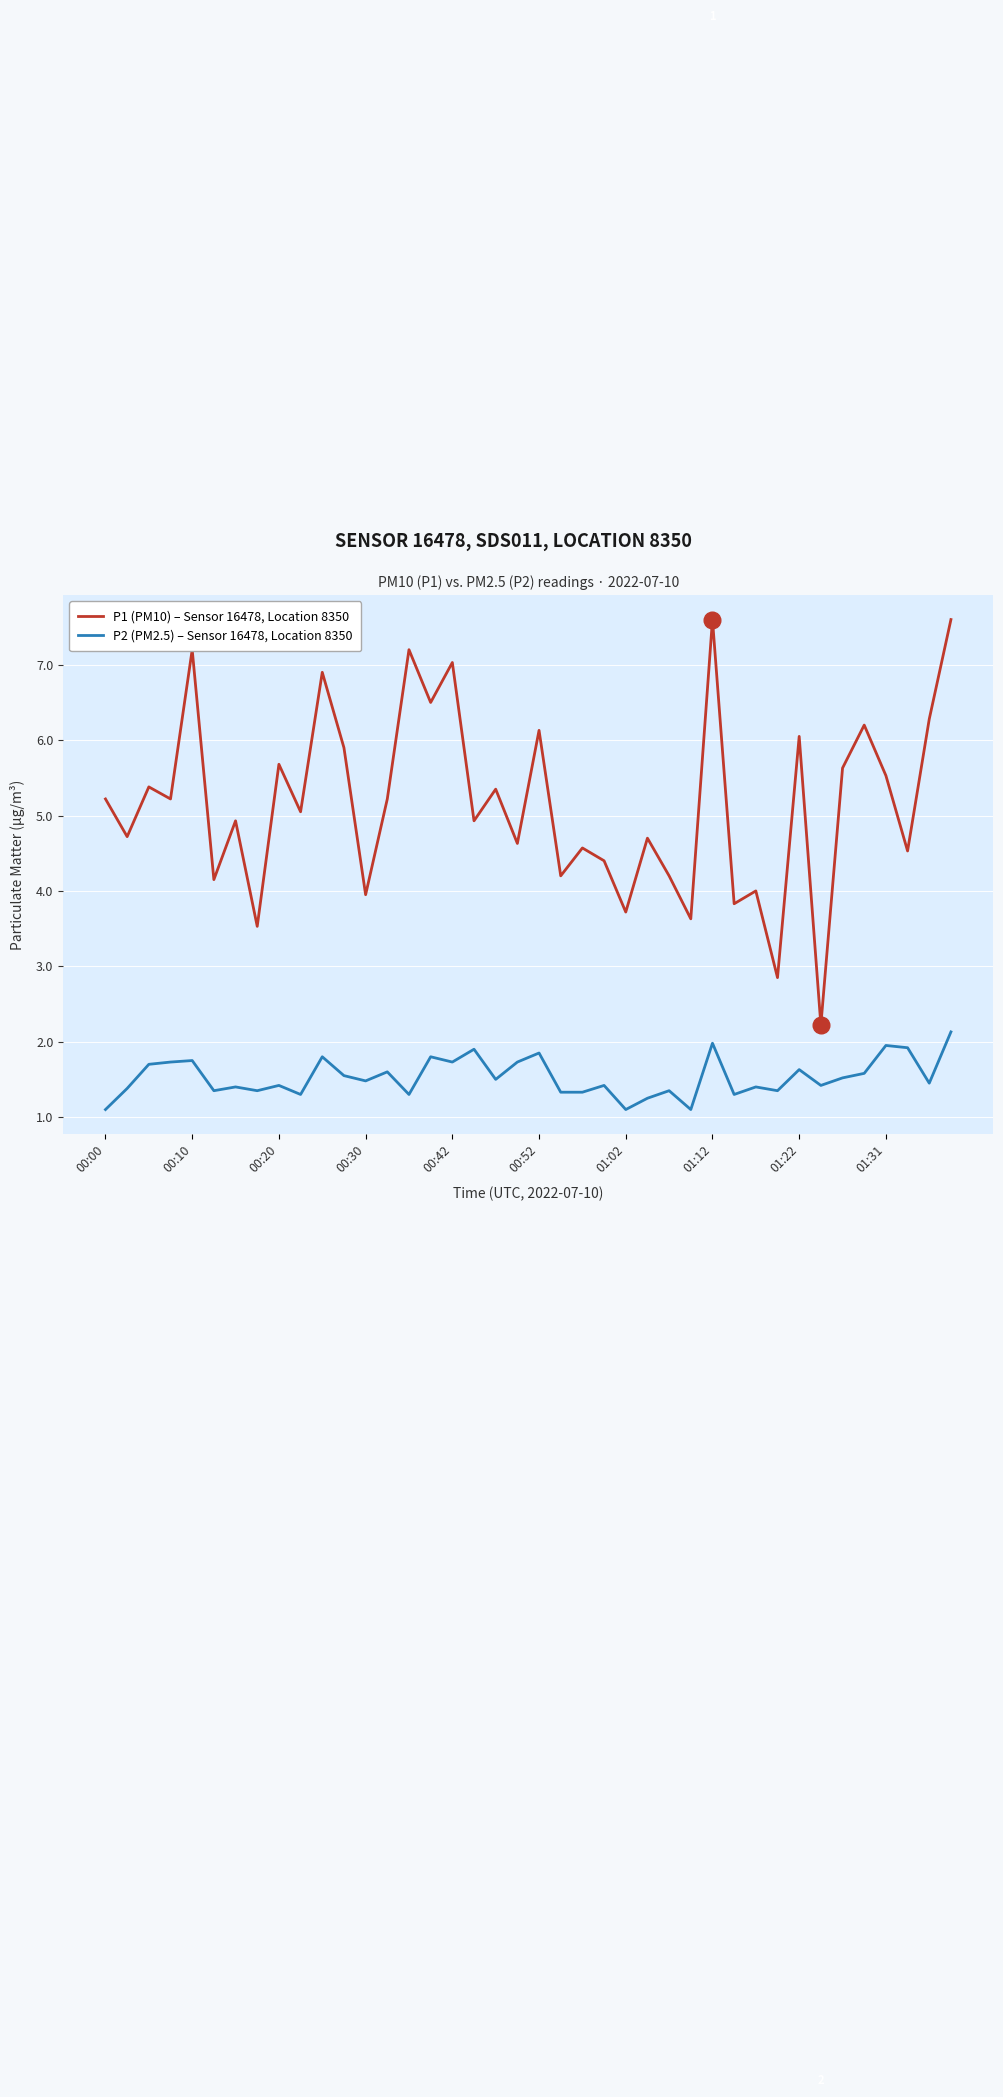

List the series in order of their peak value, highest first.

P1 (PM10) – Sensor 16478, Location 8350, P2 (PM2.5) – Sensor 16478, Location 8350